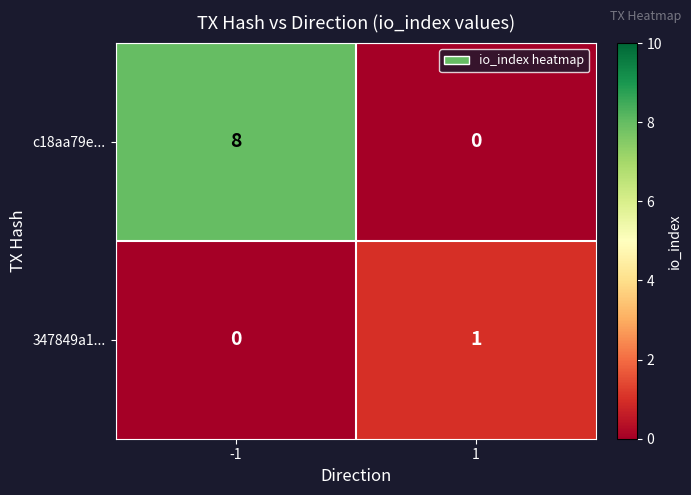

The value of c18aa79e... at -1 is 8. True or false?

True